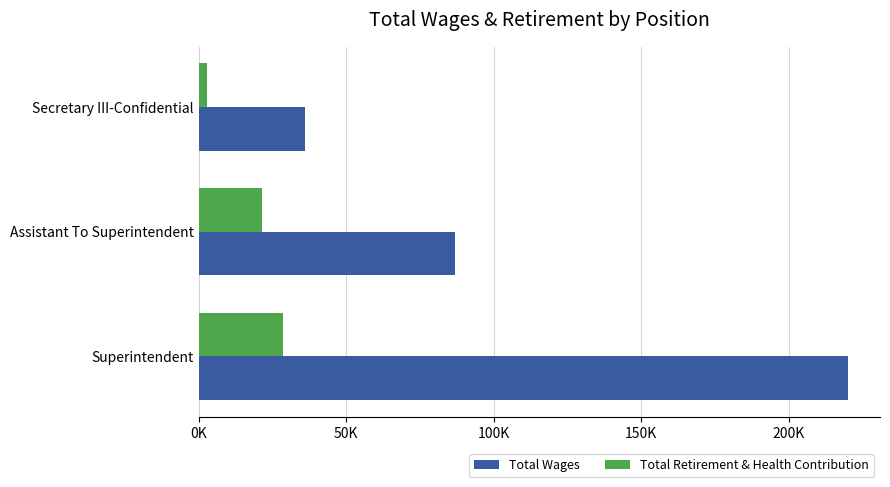

List the series in order of their peak value, lowest first.

Total Retirement & Health Contribution, Total Wages